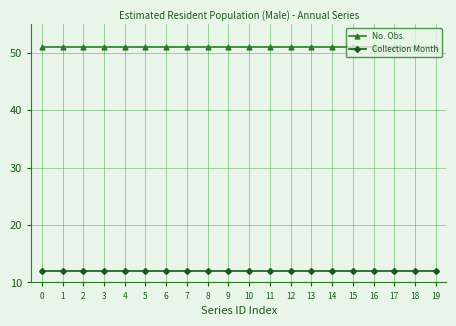

What is the highest value of the No. Obs. series?

51